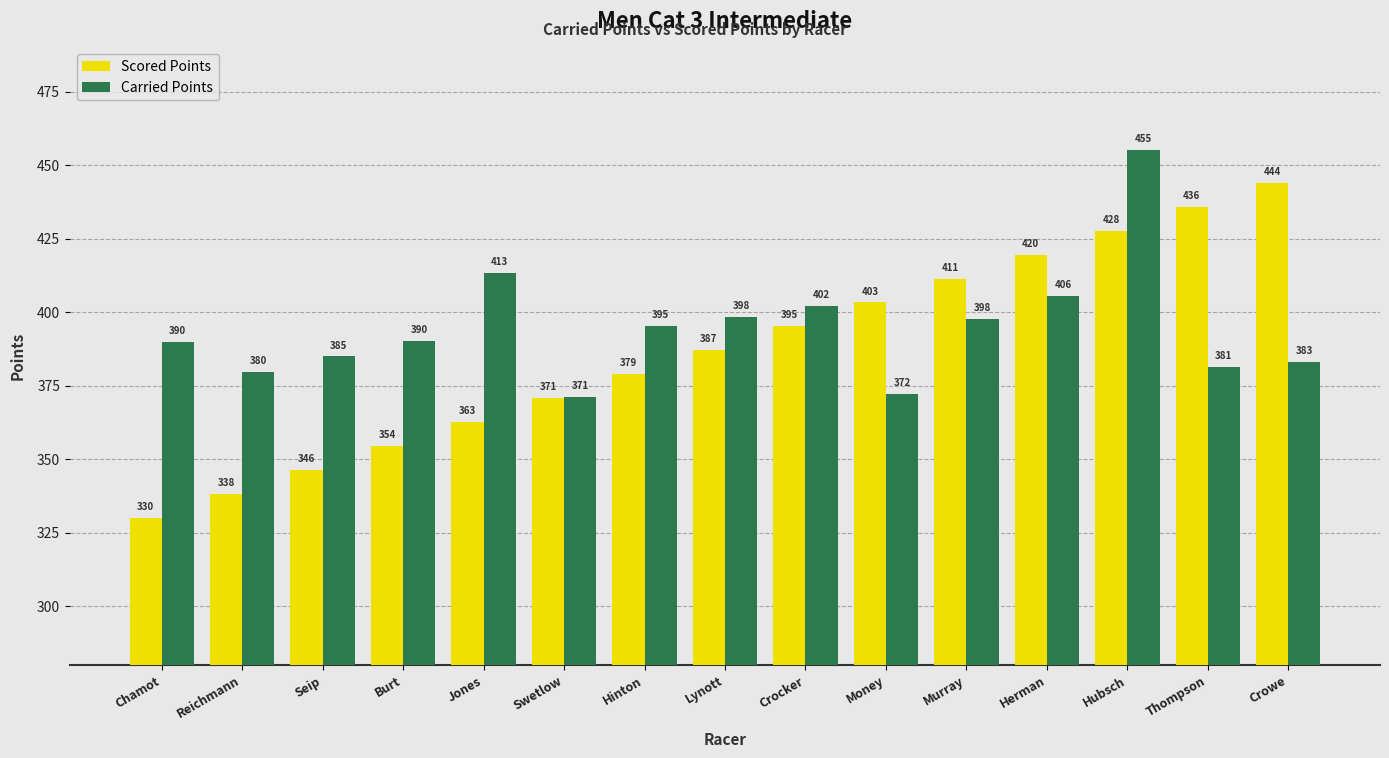

Rank the series by their maximum value, from lowest to highest.

Scored Points, Carried Points